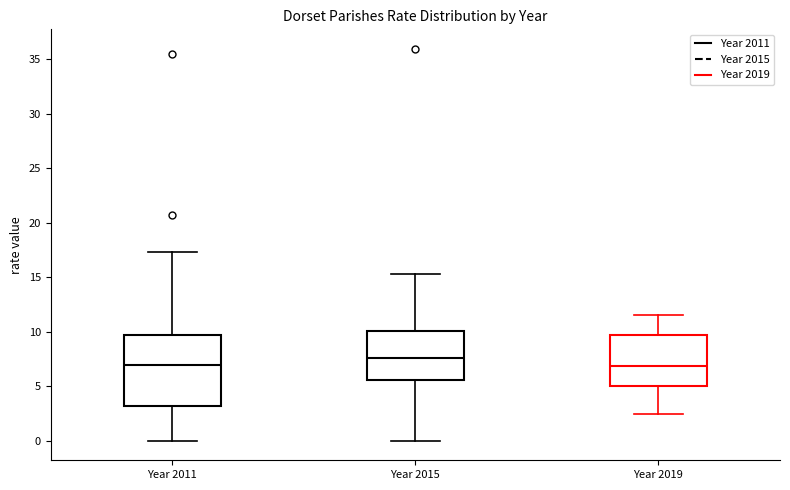

Where does the median line of the box for Year 2011 sit on the y-axis? The values are not printed on the chart, so give them approximately, as read against the axis.

7.0